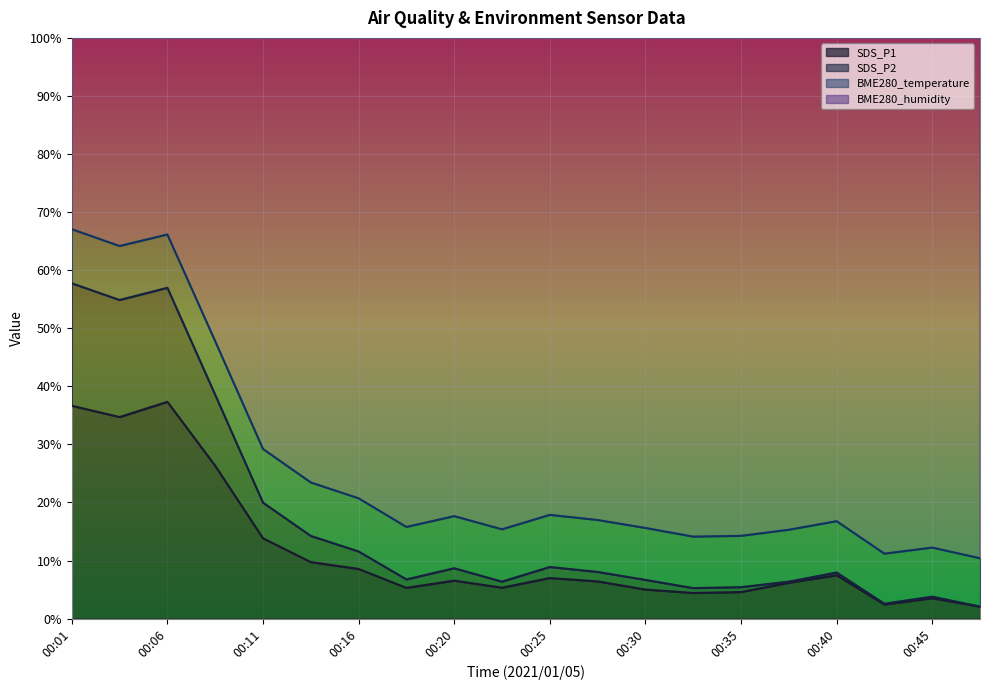

What is the maximum value for SDS_P1?

37.3